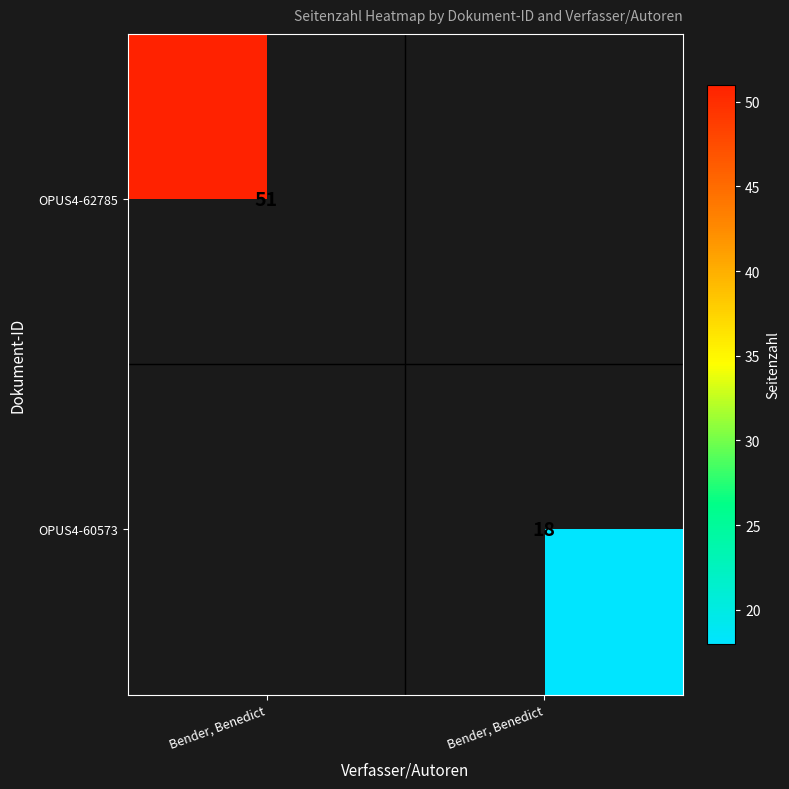

List the series in order of their overall mean, highest first.

OPUS4-62785, OPUS4-60573